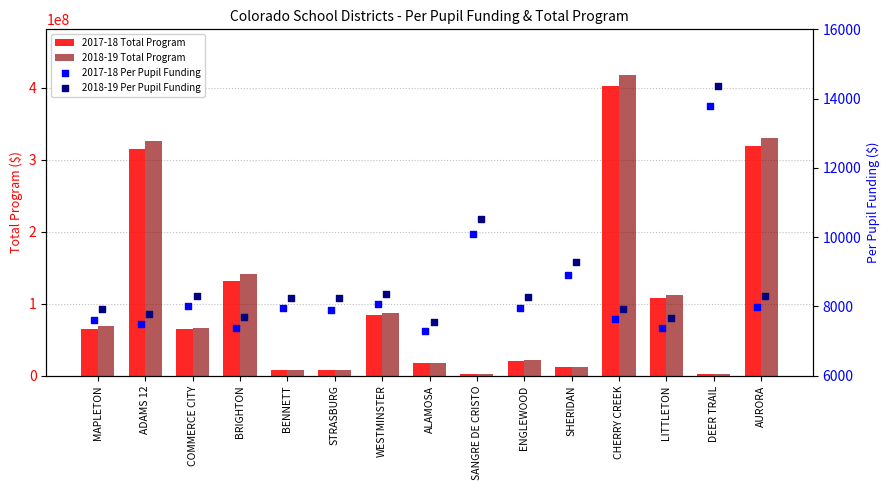

At which category is the sum across all series the highest?

CHERRY CREEK